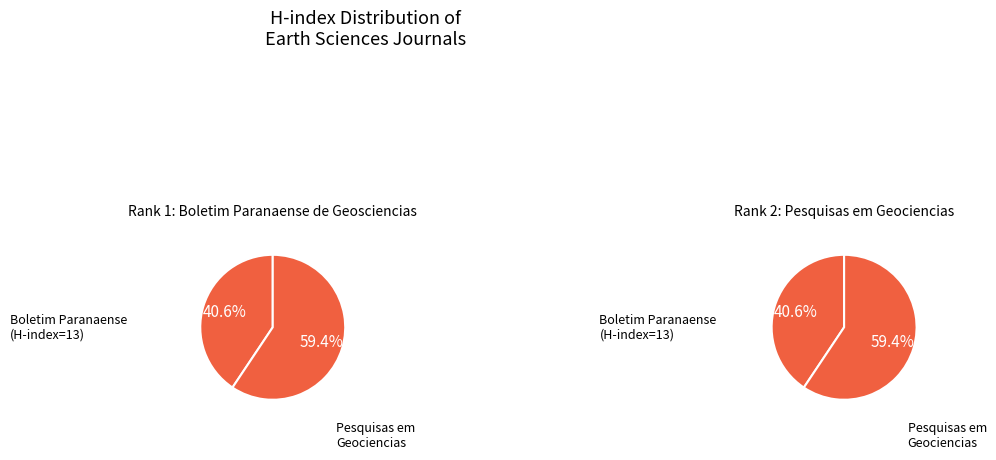

Rank the series by their average value, from lowest to highest.

Boletim Paranaense de Geosciencias, Pesquisas em Geociencias